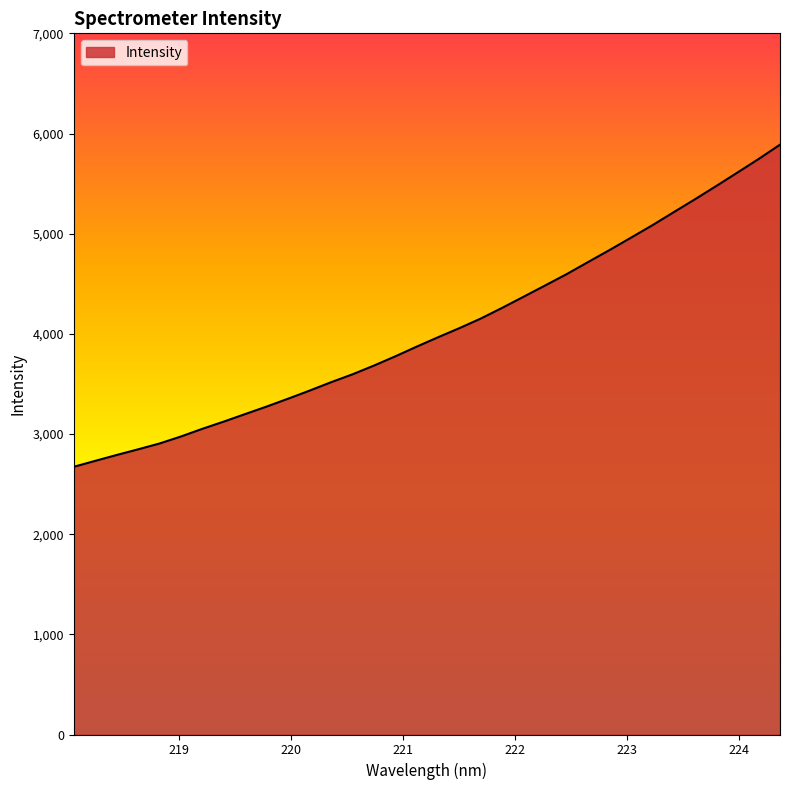

What is the smallest value displayed?

2672.5